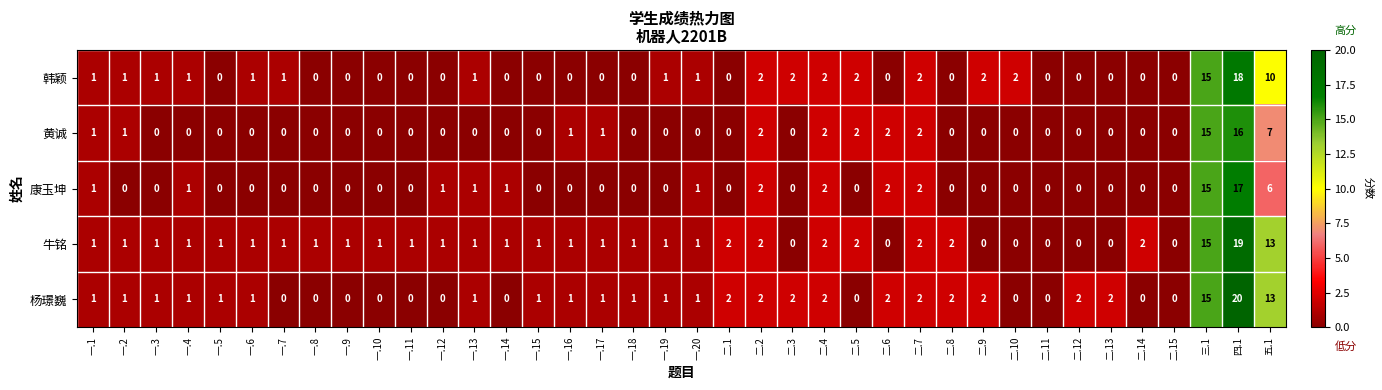

What is the difference between the maximum and second lowest values in the 杨璟巍 series?

20